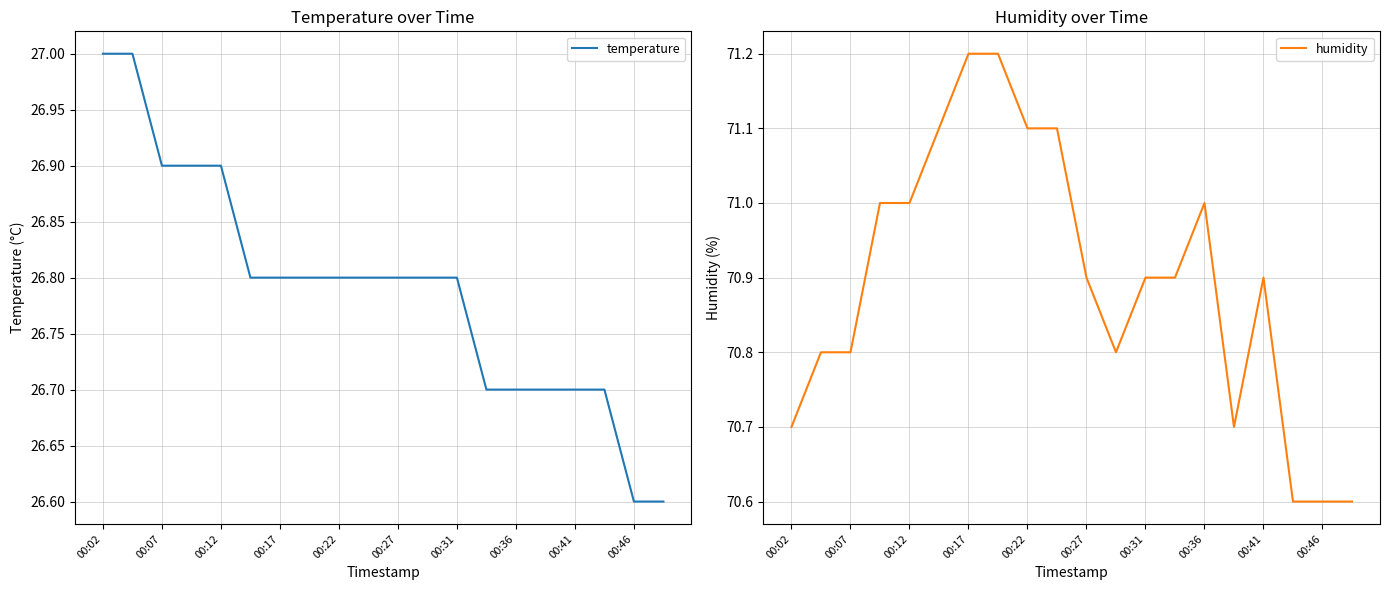

The value of humidity at 00:07 is 70.8. True or false?

True